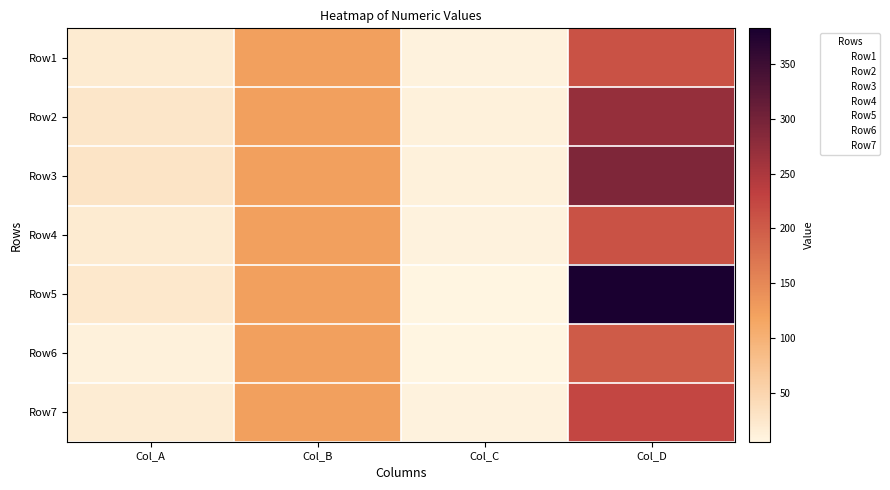

Is the value of Row2 at Col_A greater than the value of Row7 at Col_D?

No